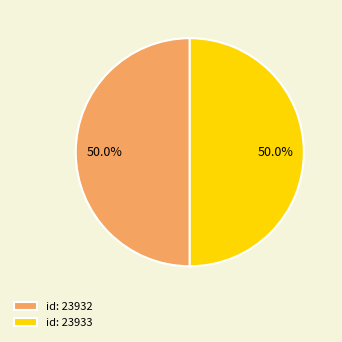

Approximately how many times larger is the value at id: 23932 compared to id: 23933?

1.0